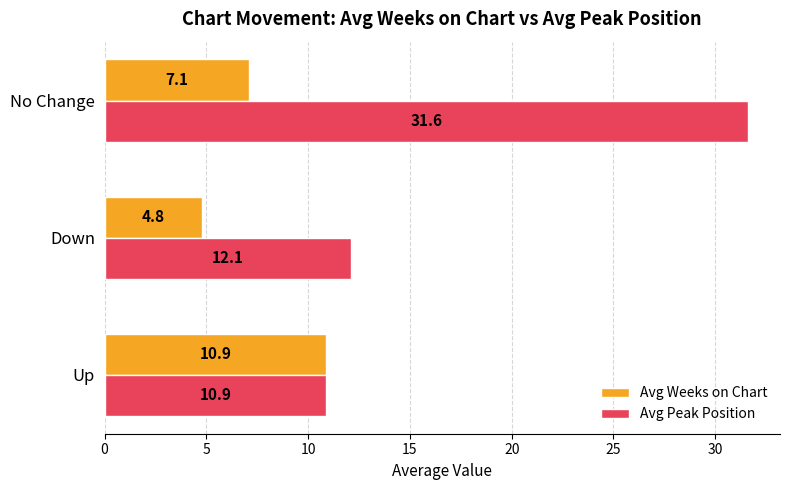

Which series has the largest total across all categories?

Avg Peak Position